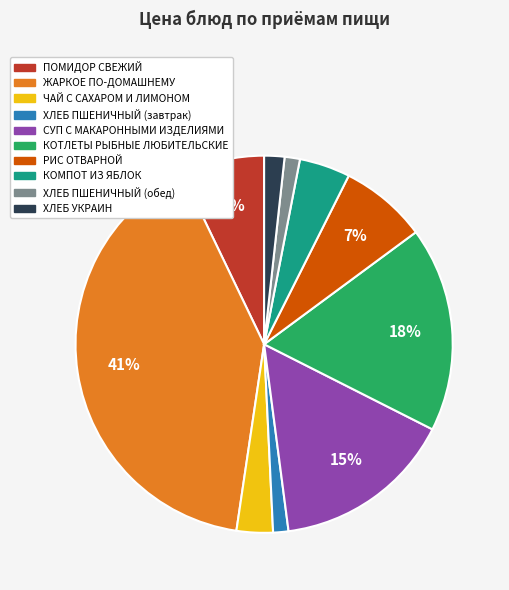

To the nearest percent, what is the average slice percentage?

10%